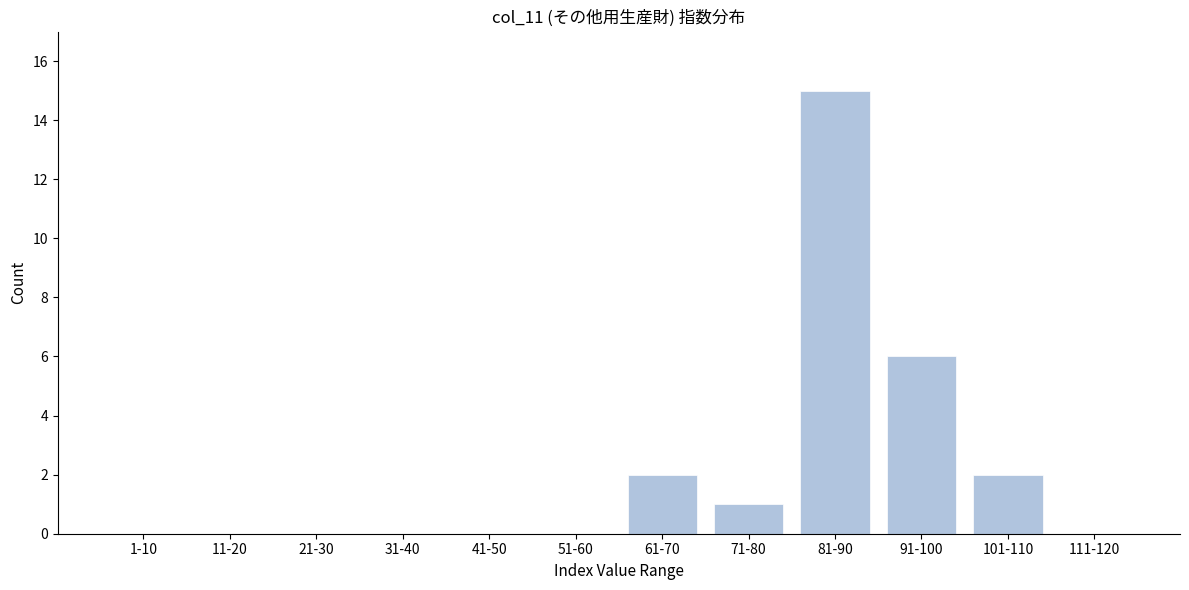

Reading right to left, transcribe all the data shown in this chart.

111-120=0	101-110=2	91-100=6	81-90=15	71-80=1	61-70=2	51-60=0	41-50=0	31-40=0	21-30=0	11-20=0	1-10=0